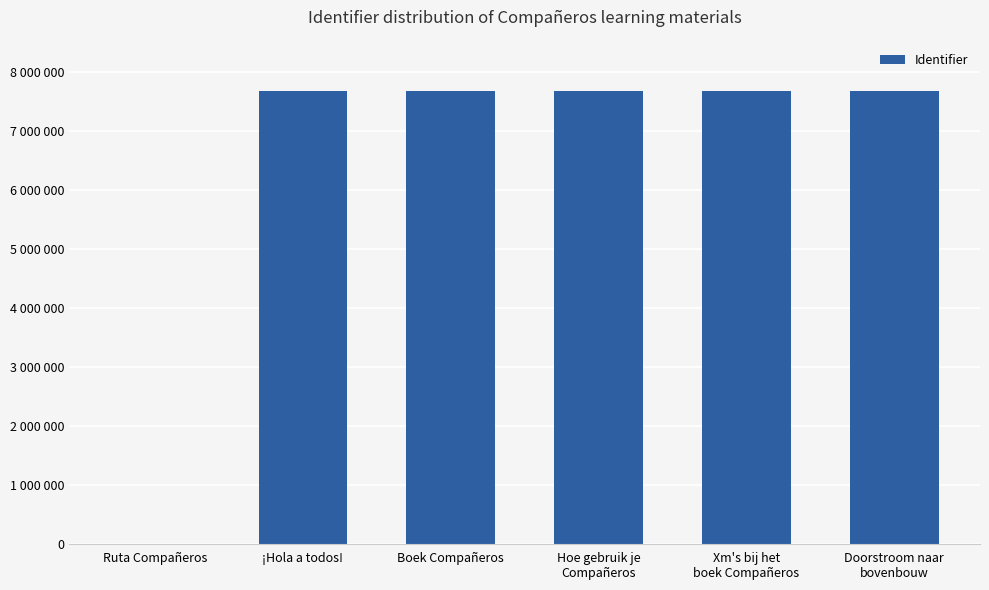

The chart shows a value of 7672618 at Boek Compañeros. True or false?

True